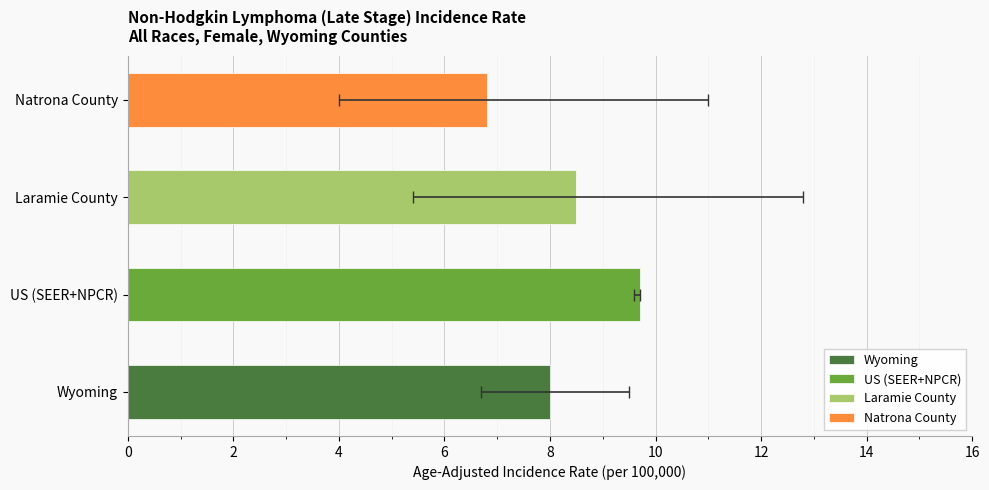

What is the sum of all values?

33.0